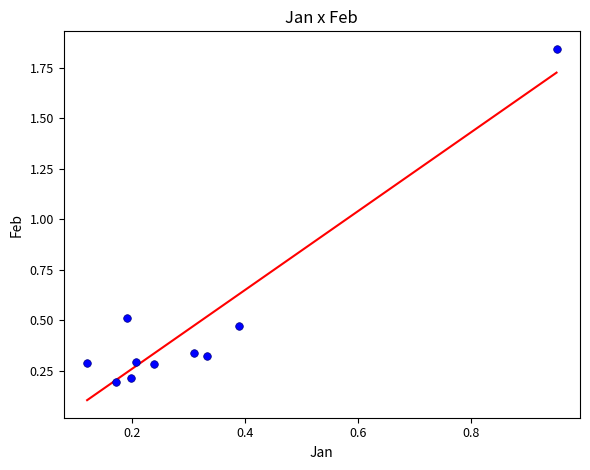

What is the range of X values (max minus min)?

0.8